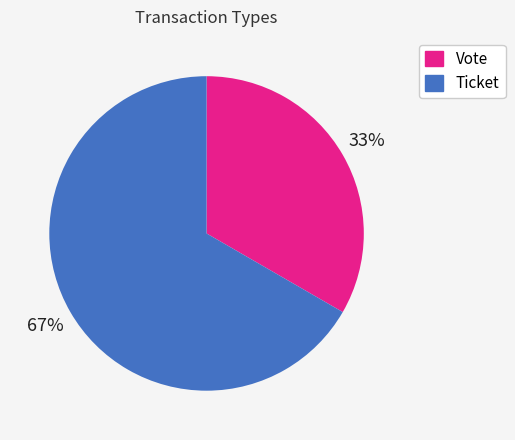

Approximately how many times larger is the value at Vote compared to Ticket?

0.5